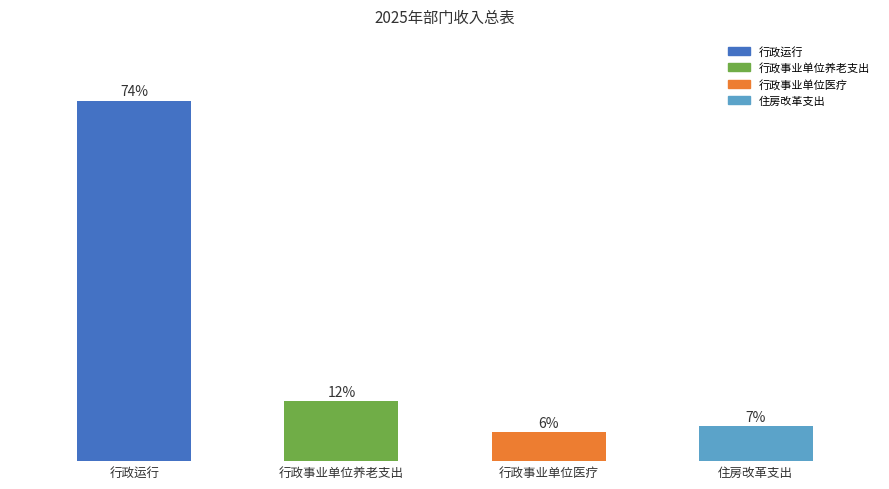

Which label corresponds to the largest value in the chart?

行政运行